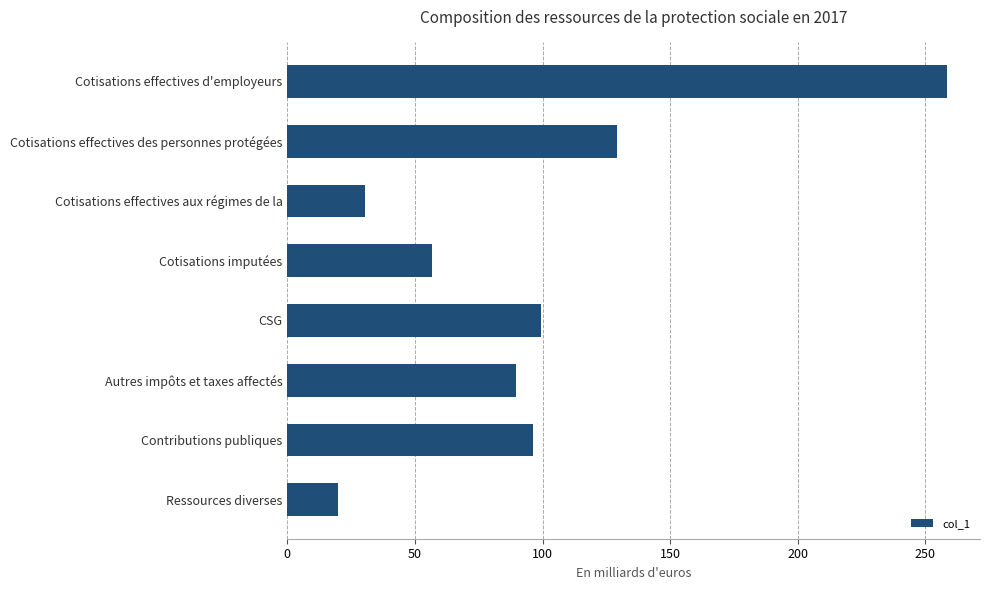

How many data points are less than 96?

4